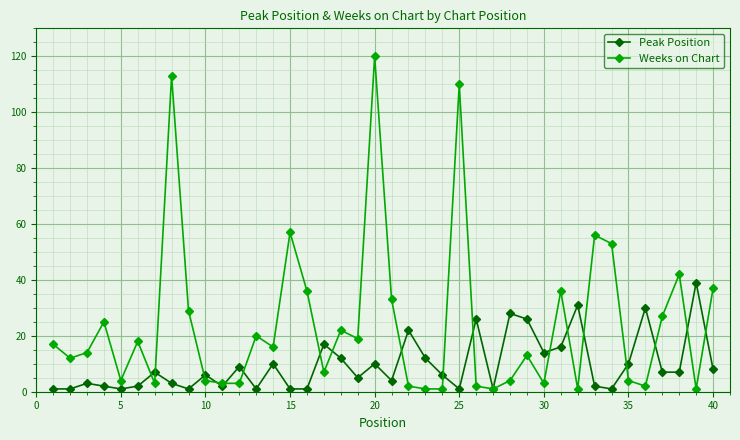

At how many categories does at least one series exceed 43?

6